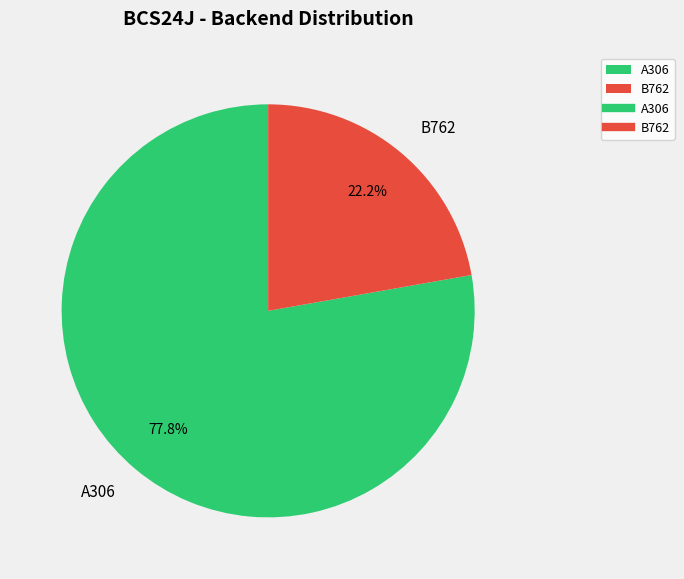

Approximately how many times larger is the value at A306 compared to B762?

3.5